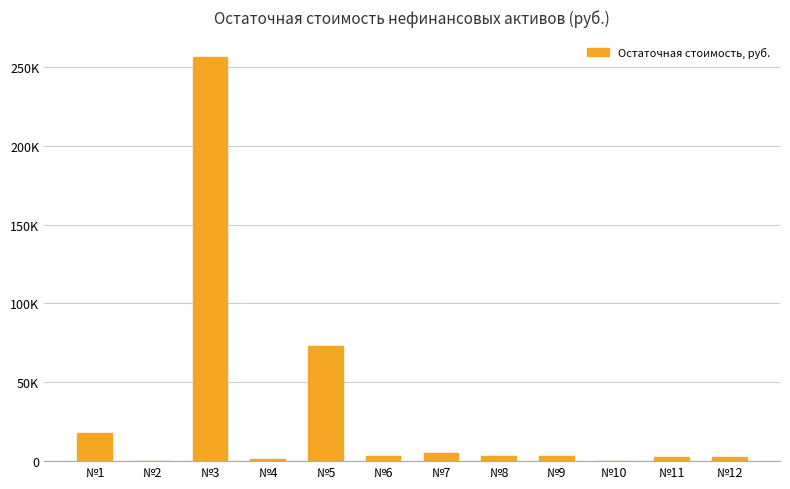

Are the bars horizontal?

No